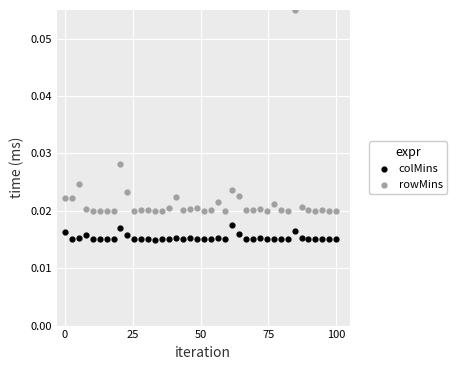

What is the X range (max minus min) for the scatter plot?

100.0